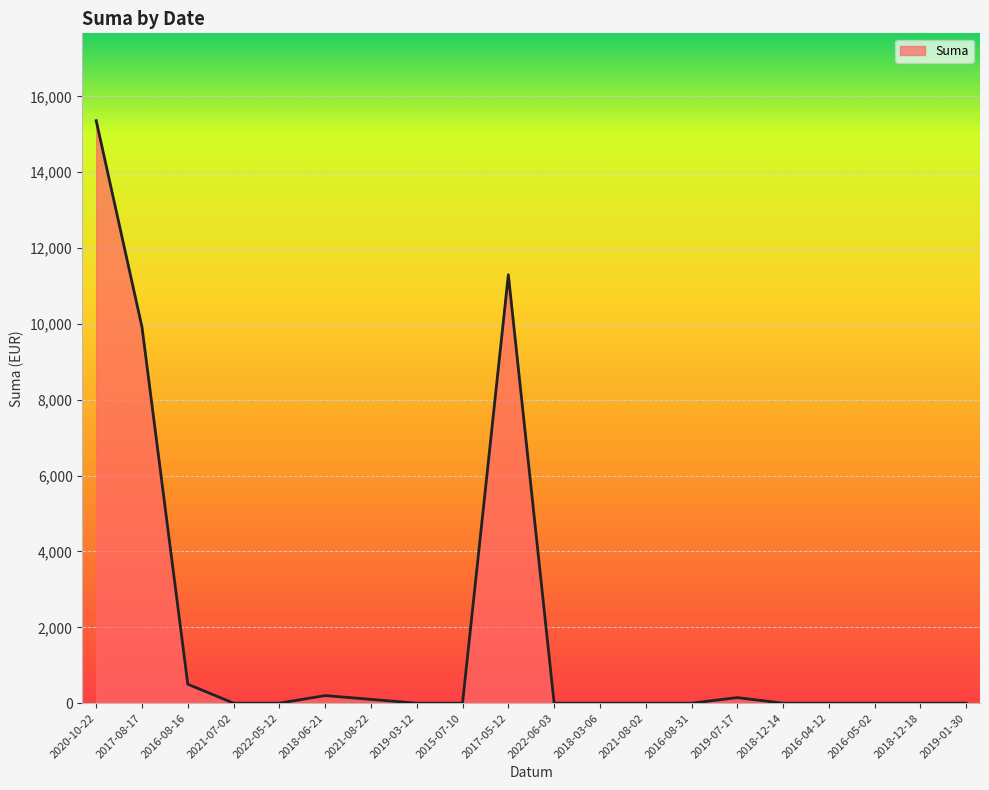

What is the change in value from 2017-05-12 to 2018-12-18?

-11294.4